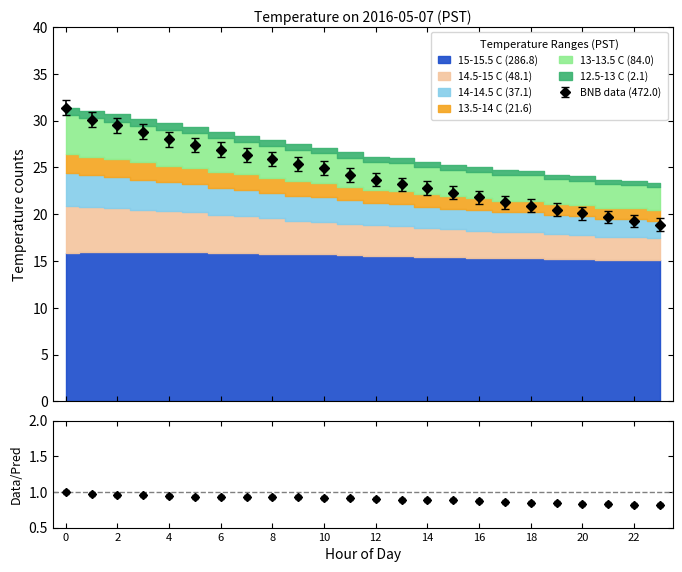

True or false: 14-14.5 C (37.1) and 13.5-14 C (21.6) cross at least once.

False